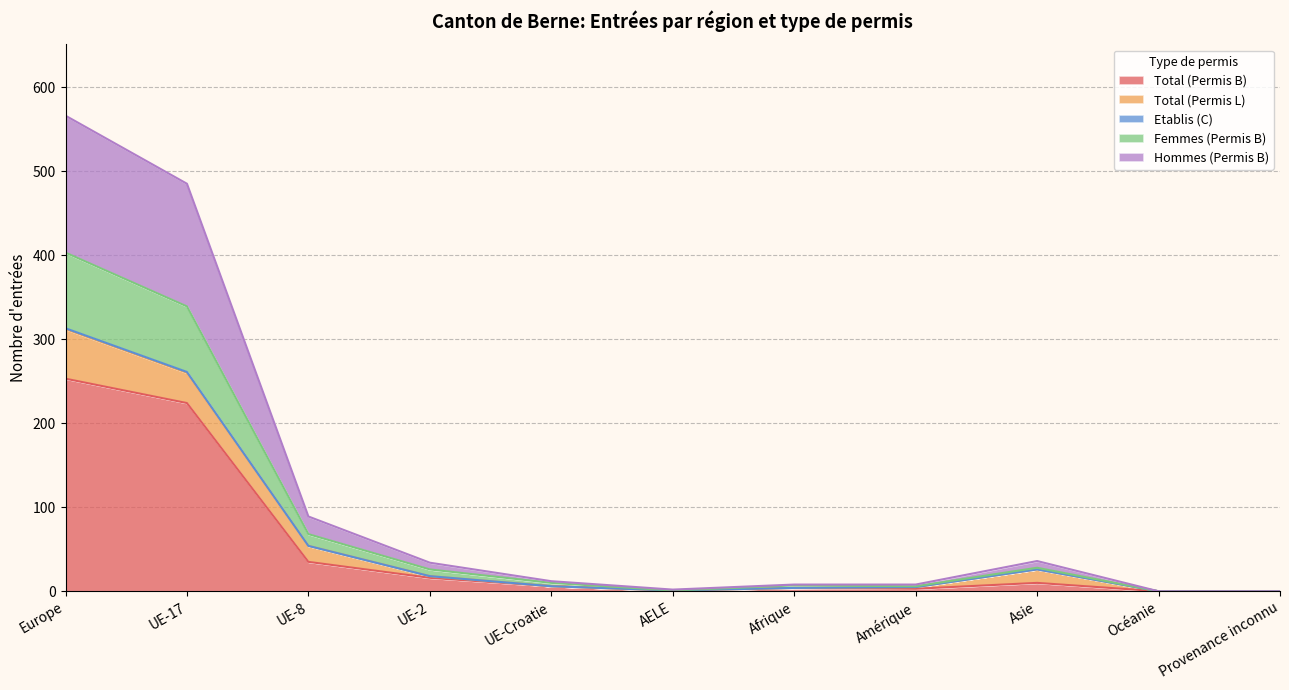

How many values in the Hommes (Permis B) series exceed 6?

5